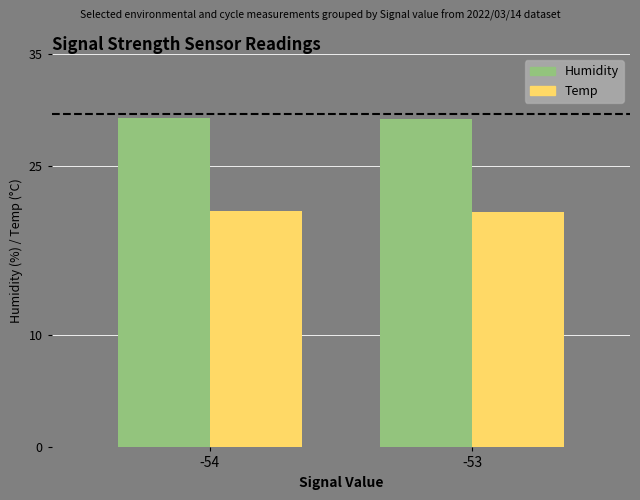

At how many categories does at least one series exceed 27?

2